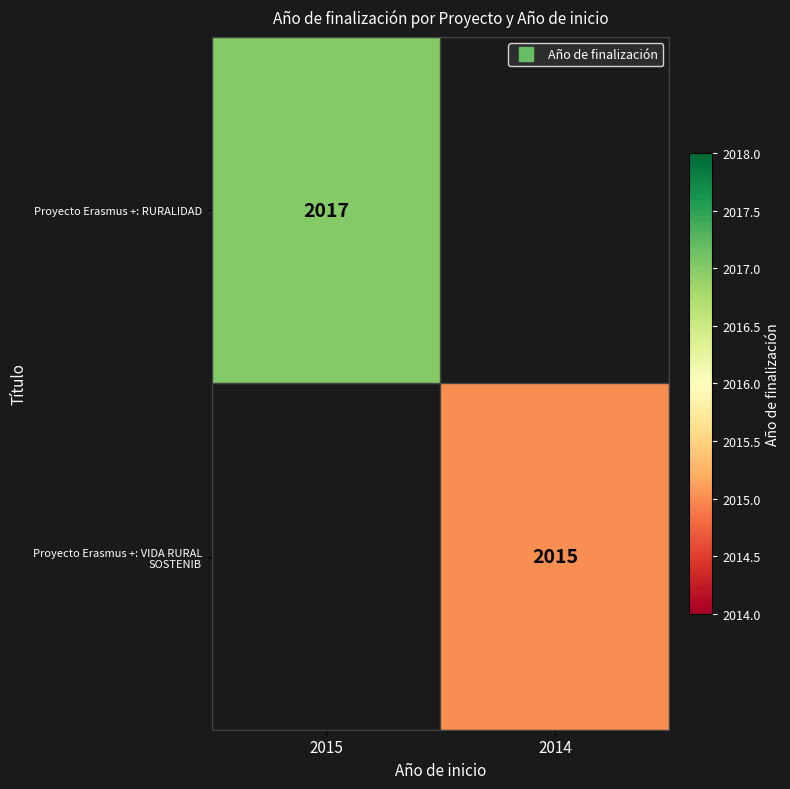

What value does the Proyecto Erasmus +: RURALIDAD series have at 2015?

2017.0